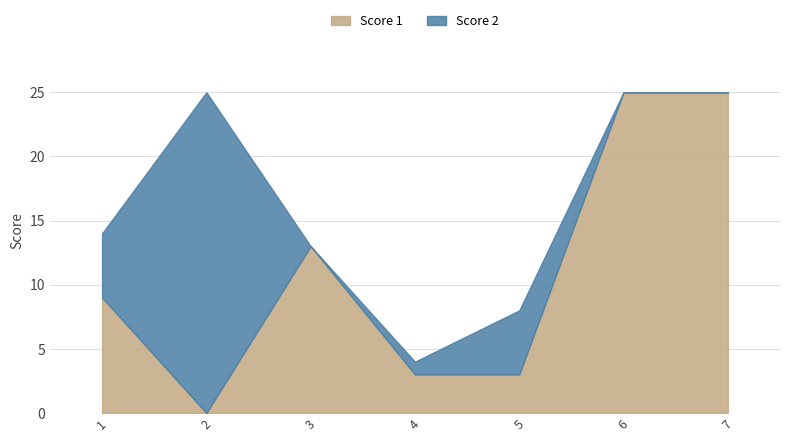

Reading right to left, list all the values displayed in this chart.

Score 1: 7=25	6=25	5=3	4=3	3=13	2=0	1=9
Score 2: 7=0	6=0	5=5	4=1	3=0	2=25	1=5